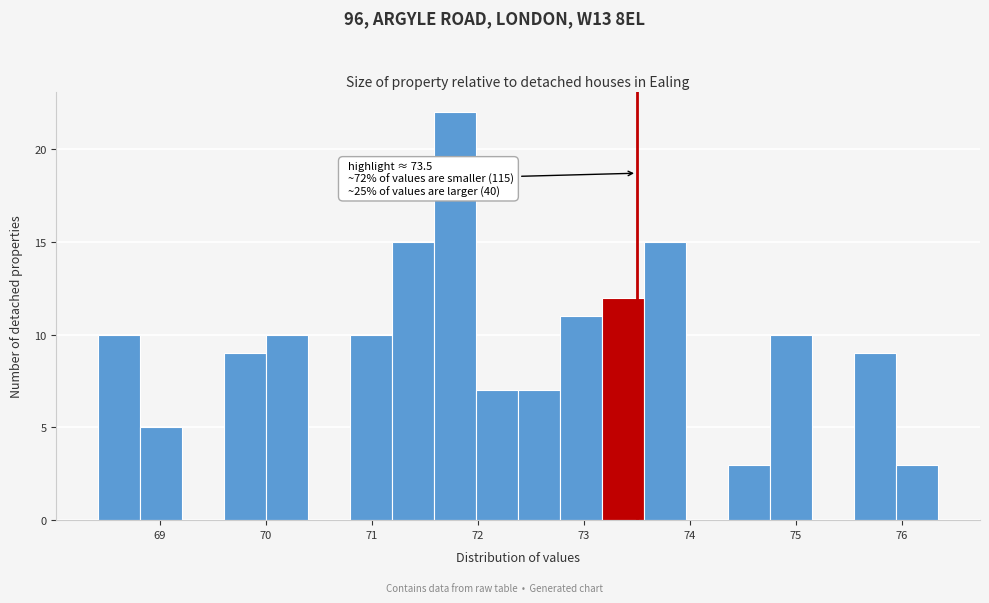

Around what value on the x-axis is the tallest bar? Give the approximate position of its centre, as read against the axis.

71.8